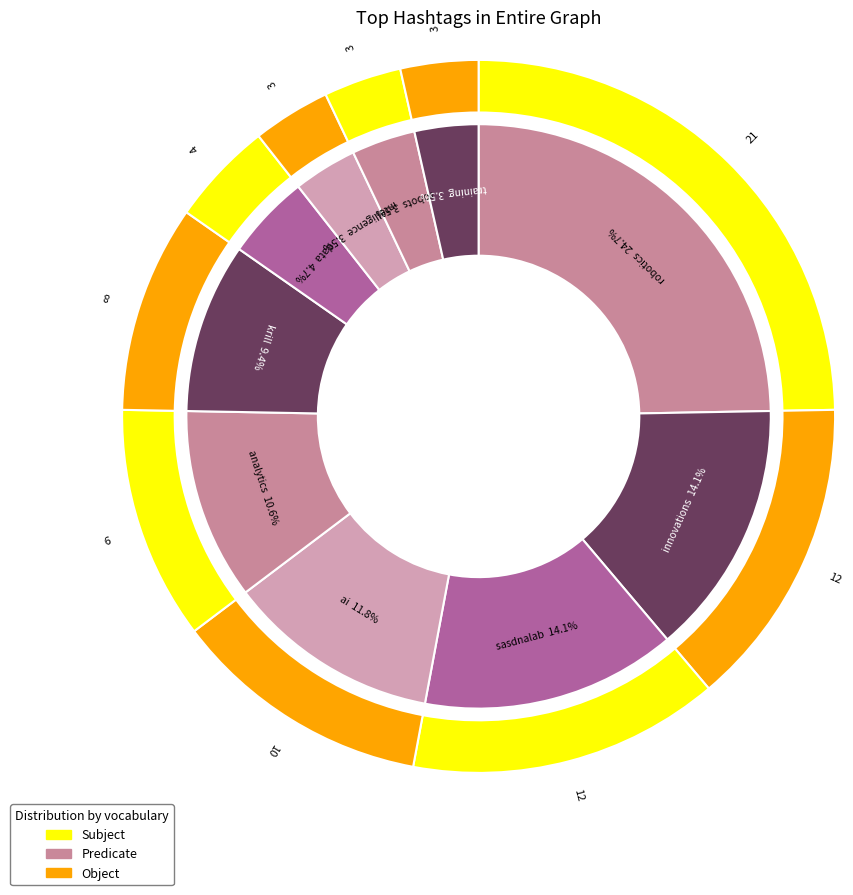

Is innovations the majority of the pie?

No